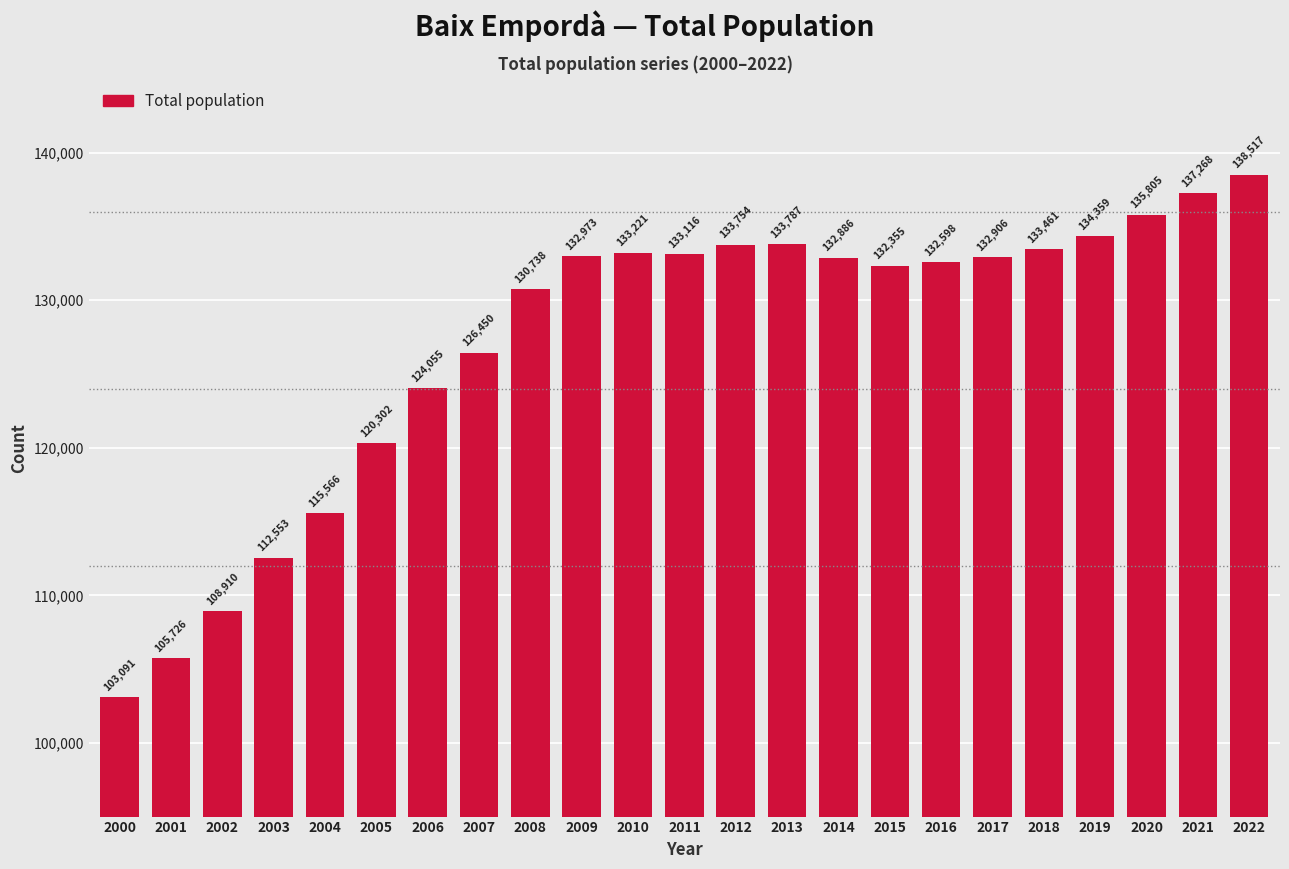

Reading left to right, list all the values displayed in this chart.

2000=103091	2001=105726	2002=108910	2003=112553	2004=115566	2005=120302	2006=124055	2007=126450	2008=130738	2009=132973	2010=133221	2011=133116	2012=133754	2013=133787	2014=132886	2015=132355	2016=132598	2017=132906	2018=133461	2019=134359	2020=135805	2021=137268	2022=138517